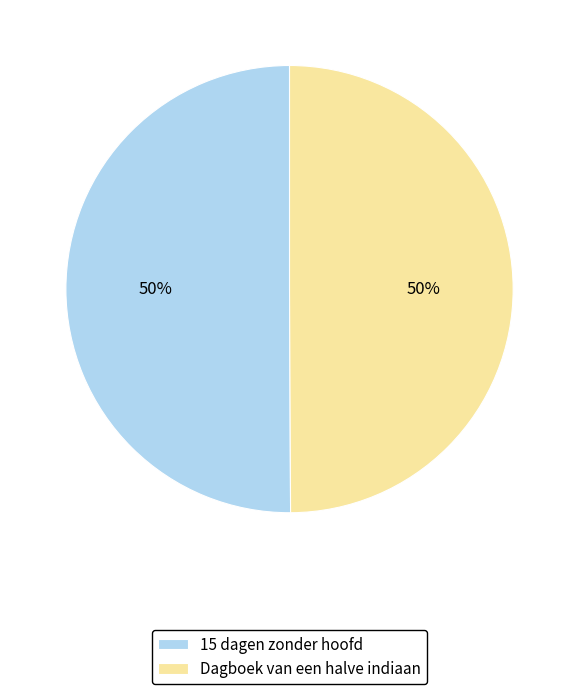

To the nearest percent, what is the average slice percentage?

50%